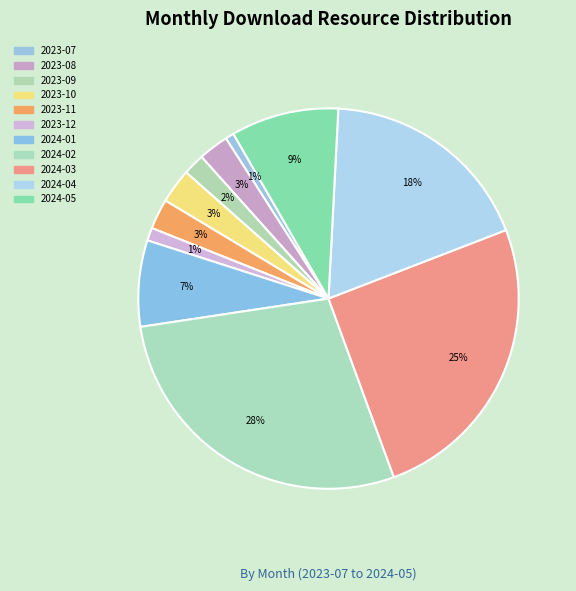

True or false: 2024-01 accounts for 7% of the total.

True